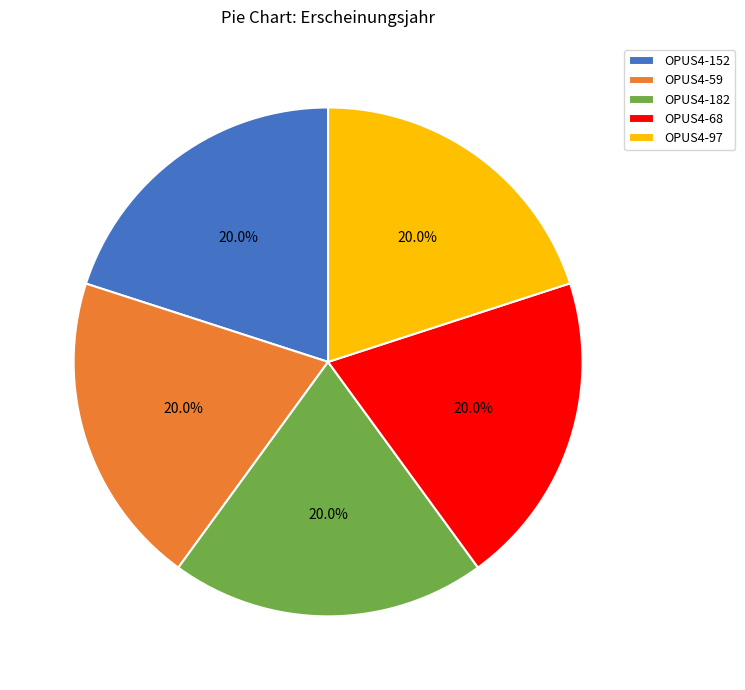

Is OPUS4-152 the majority of the pie?

No